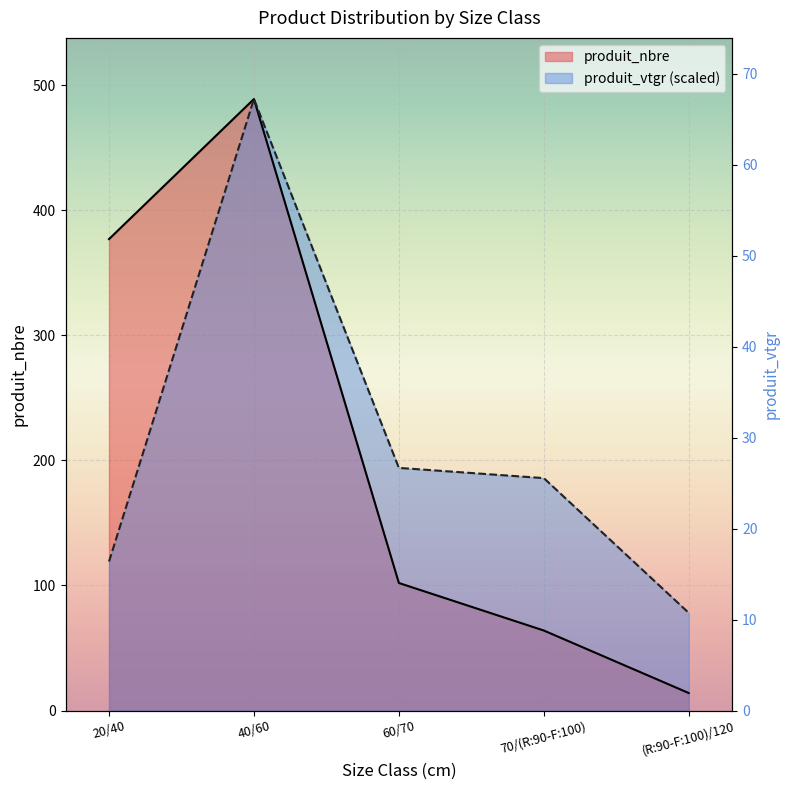

The produit_vtgr series shows 847.3 at 40/60. True or false?

False